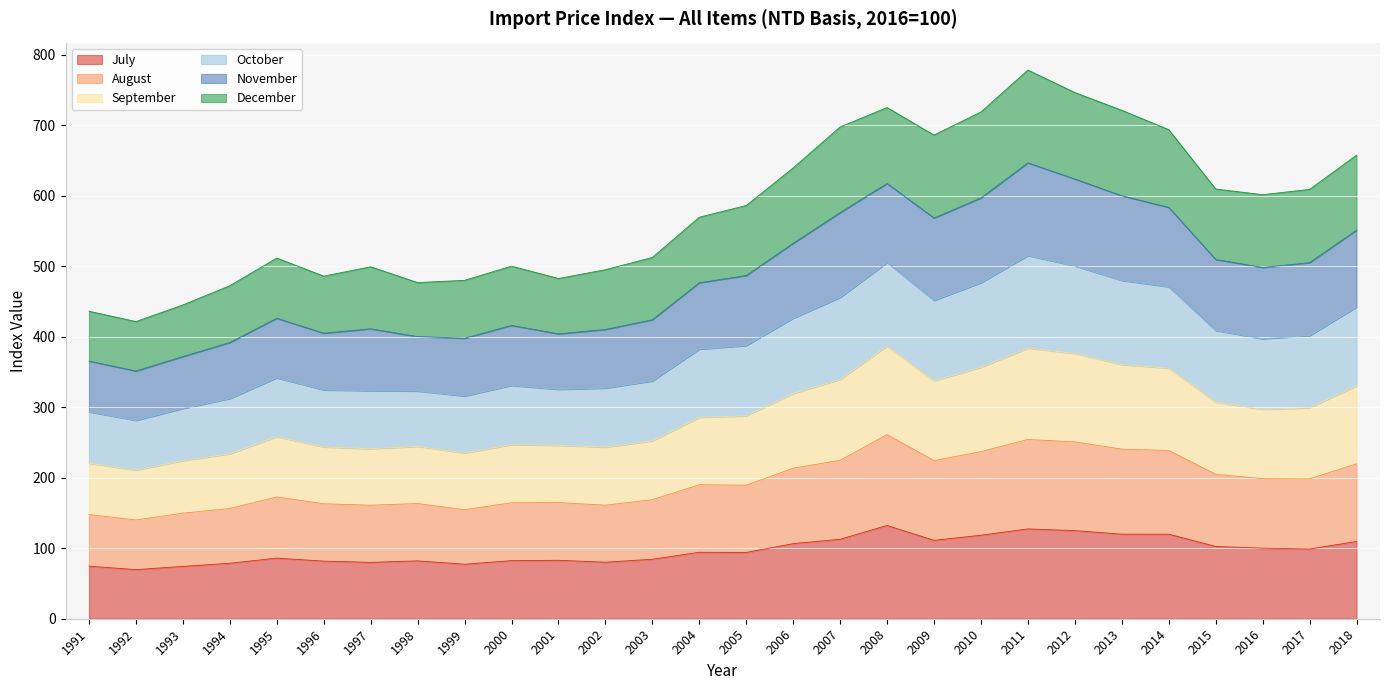

Which series has the largest total across all categories?

October